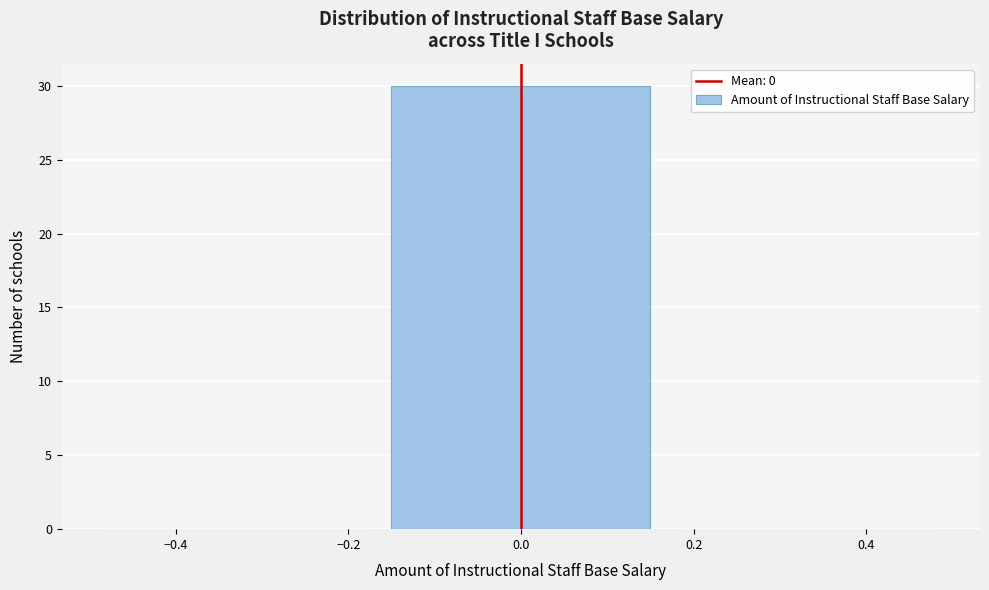

How tall is the bar that spans -0.16 to 0.16 on the x-axis? Neither the bar edges nor the heights are printed on the chart, so give them approximately, as read against the axes.

30